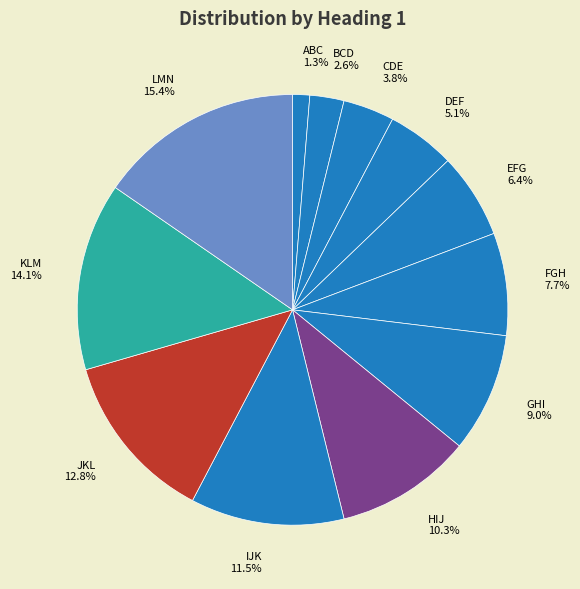

To the nearest percent, what portion does GHI represent?

9%